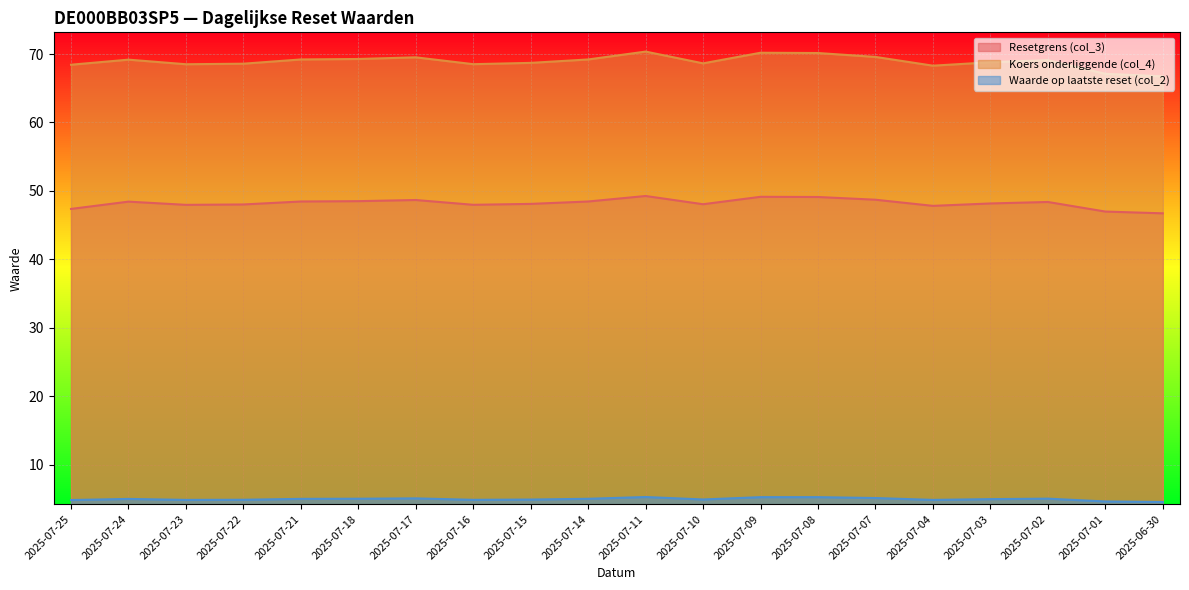

How many values in the Resetgrens (col_3) series are below 48?

6